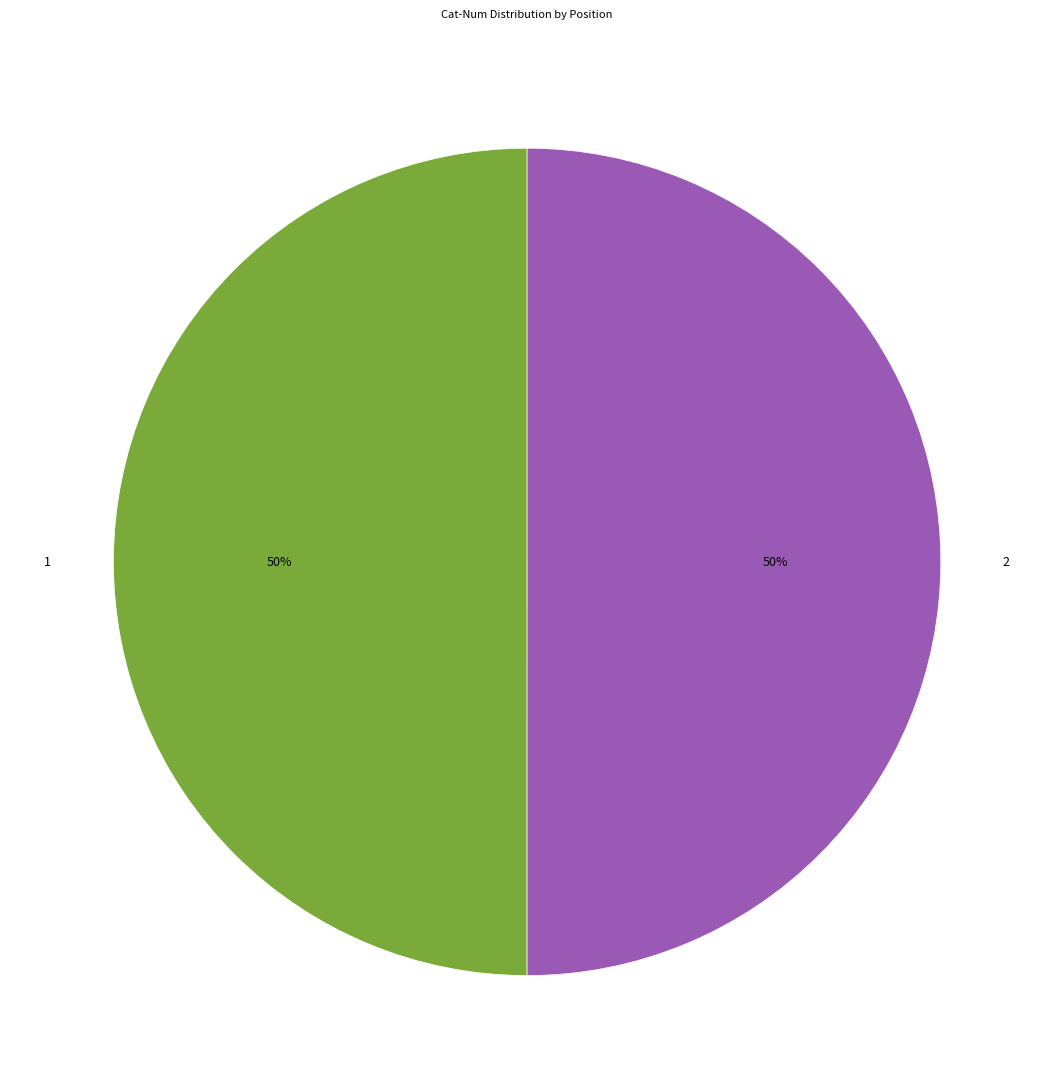

What percentage is the 2 slice, to the nearest percent?

50%